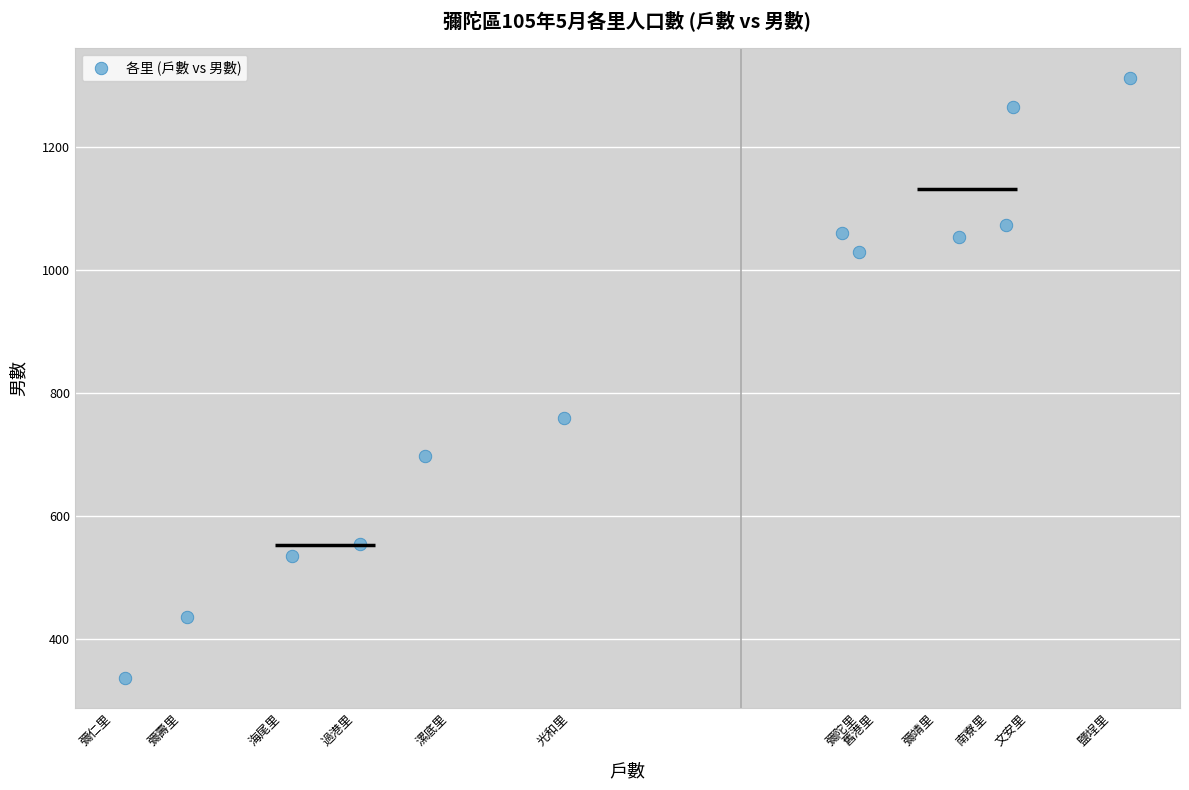

What Y value in the scatter plot is closest to 825?

760